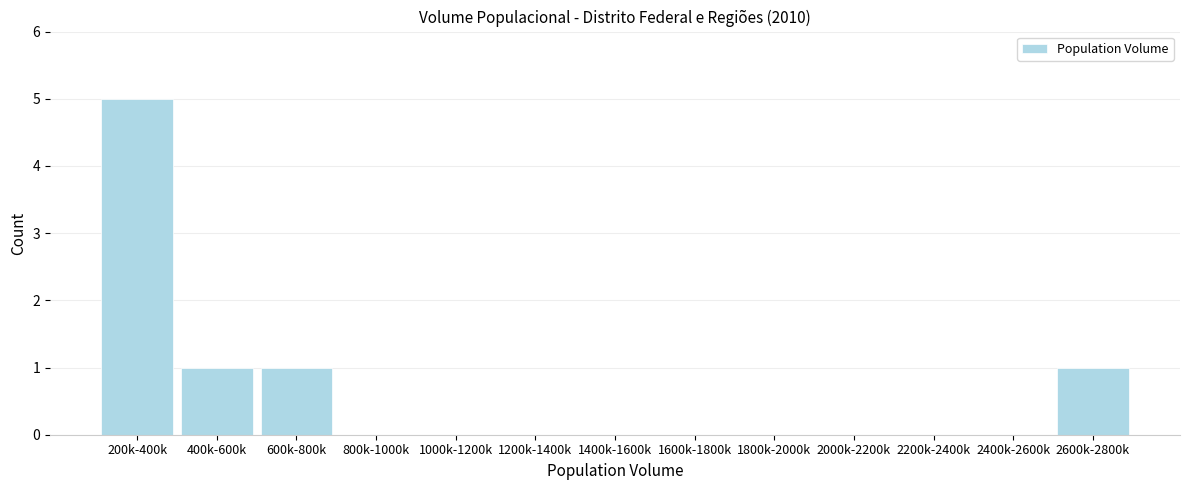

Reading right to left, transcribe all the data shown in this chart.

2600k-2800k=1	2400k-2600k=0	2200k-2400k=0	2000k-2200k=0	1800k-2000k=0	1600k-1800k=0	1400k-1600k=0	1200k-1400k=0	1000k-1200k=0	800k-1000k=0	600k-800k=1	400k-600k=1	200k-400k=5